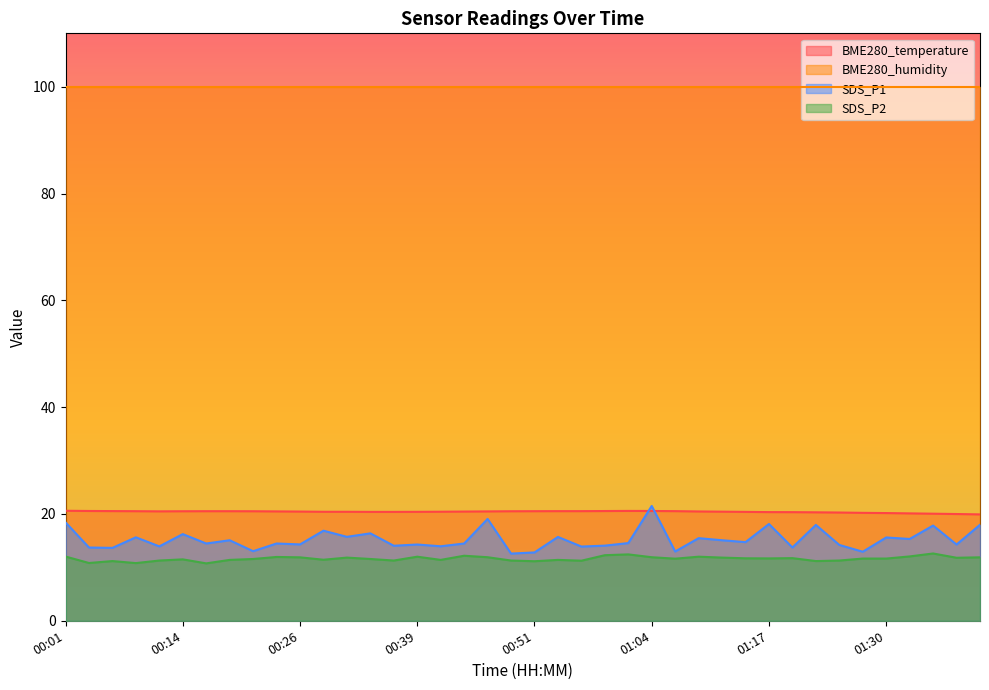

True or false: SDS_P1 and BME280_humidity intersect in this chart.

False